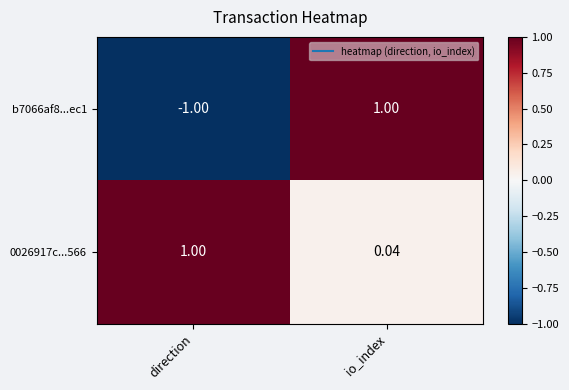

Rank the categories by 0026917c...566 value from highest to lowest.

direction, io_index